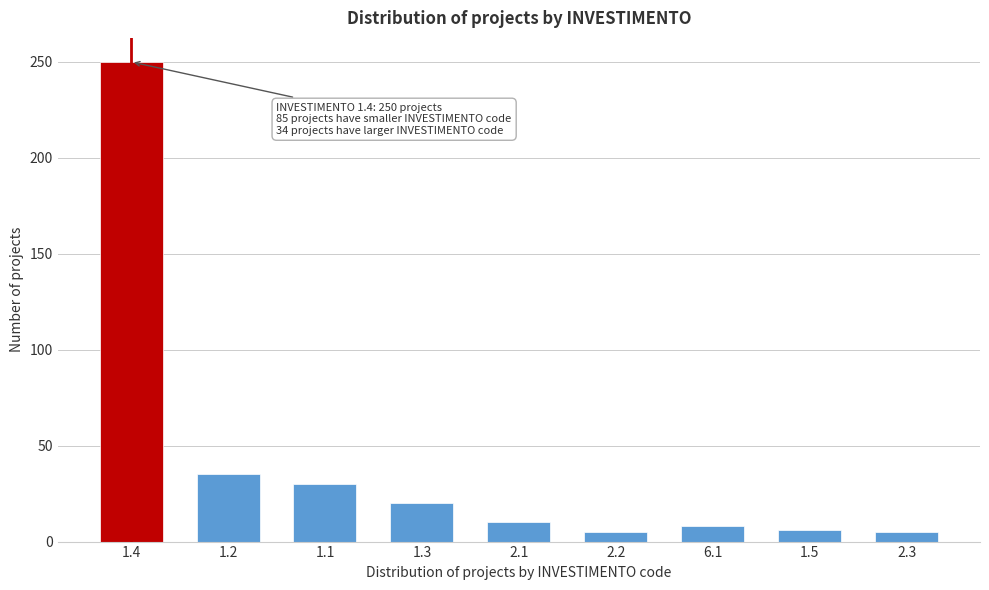

What is the maximum value shown in the chart?

250